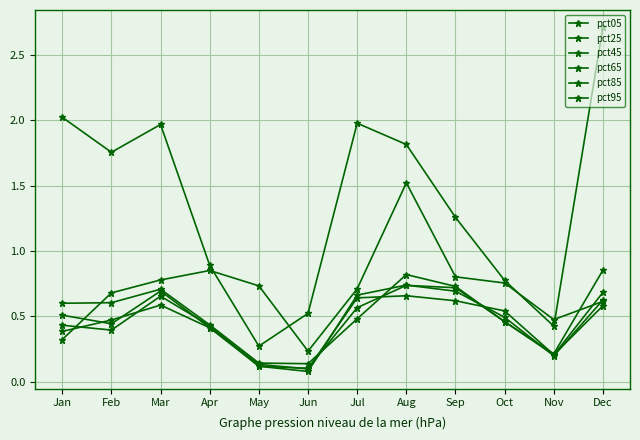

Does the chart have visible grid lines?

Yes